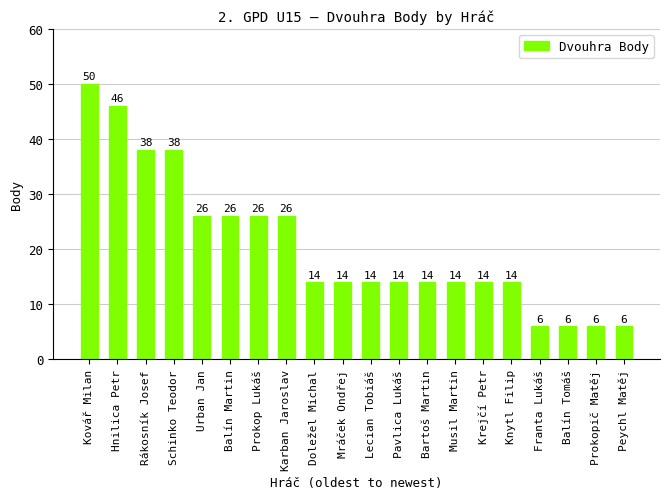

The value at Pavlica Lukáš is 14. True or false?

True